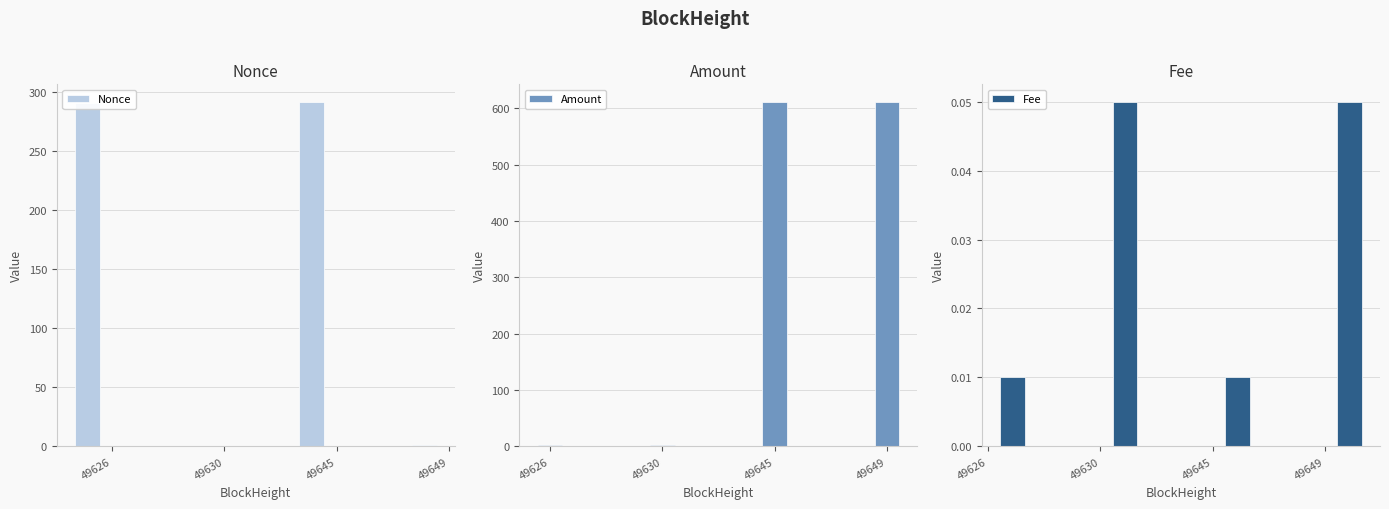

Rank the series at 49645 from highest to lowest value.

Amount, Nonce, Fee